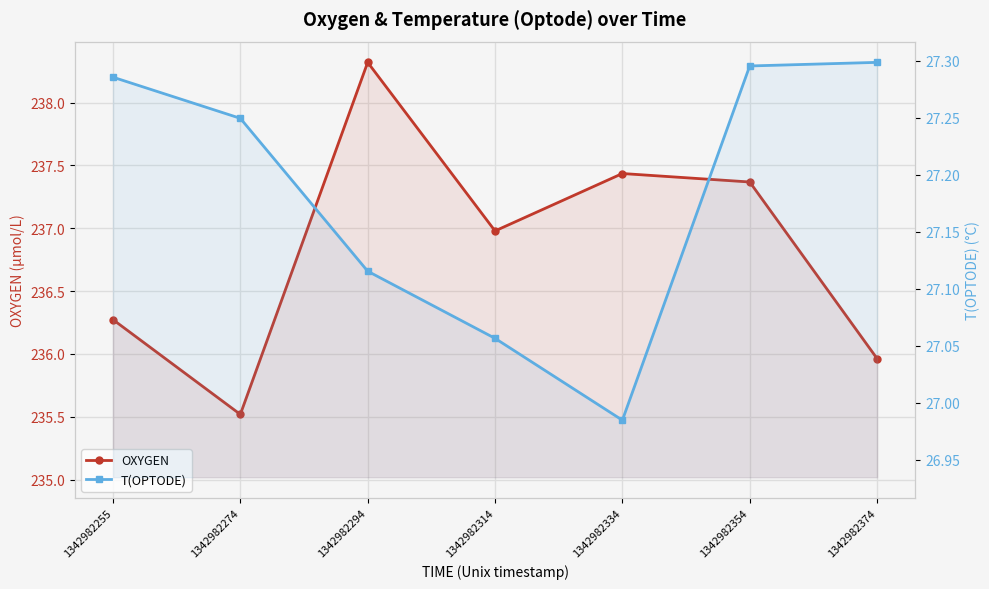

What is the difference between the maximum and minimum values in the T(OPTODE) series?

0.3